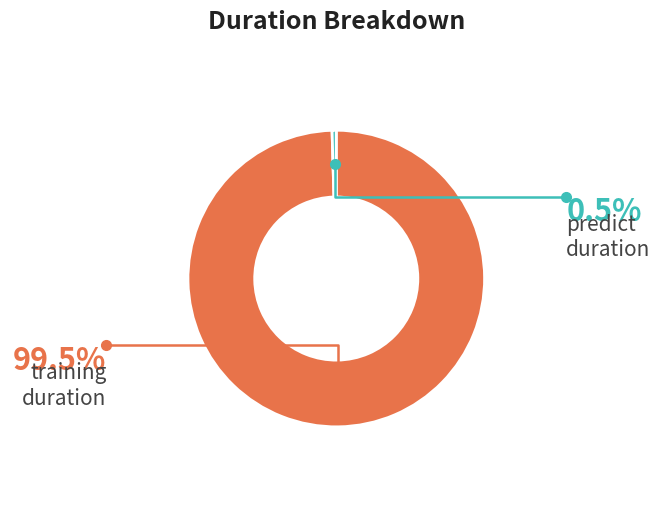

Is there any slice that represents more than half of the pie?

Yes